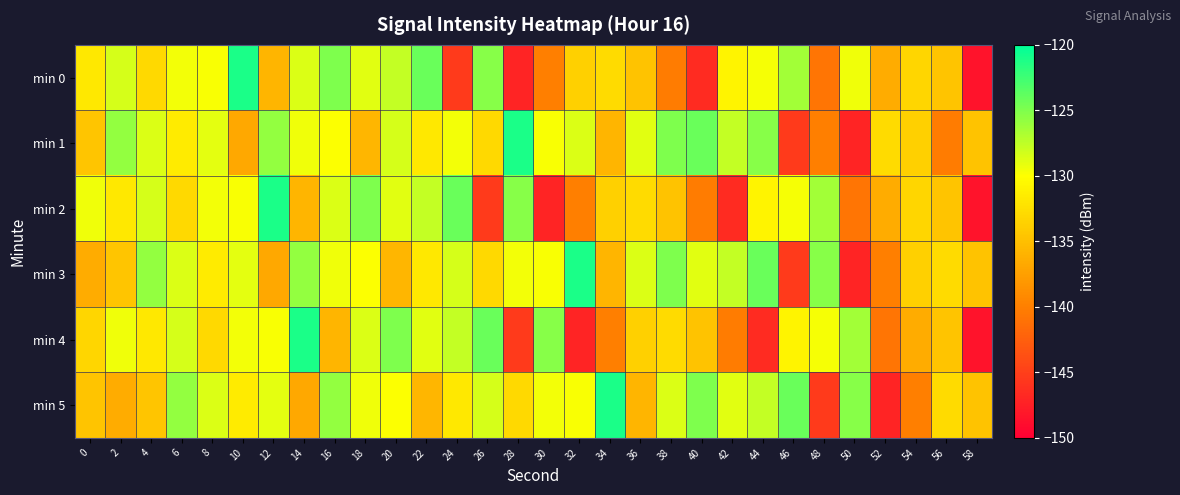

Between 52 and 26, which is larger?

26